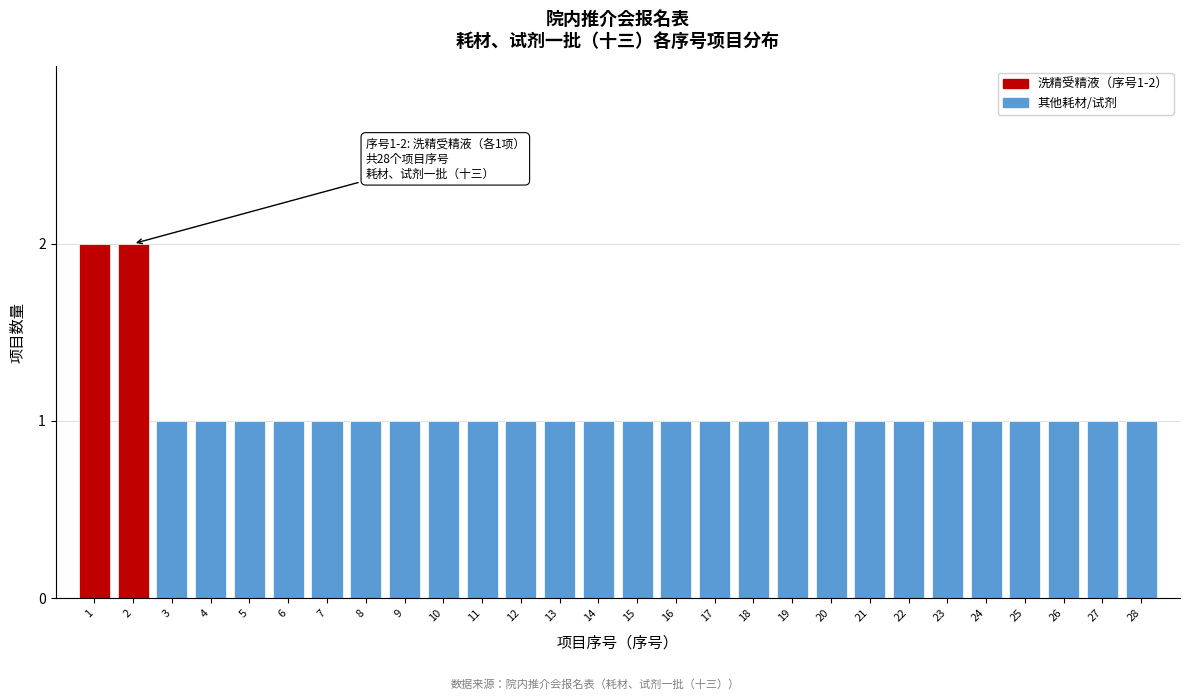

Reading left to right, list all the values displayed in this chart.

2	2	1	1	1	1	1	1	1	1	1	1	1	1	1	1	1	1	1	1	1	1	1	1	1	1	1	1